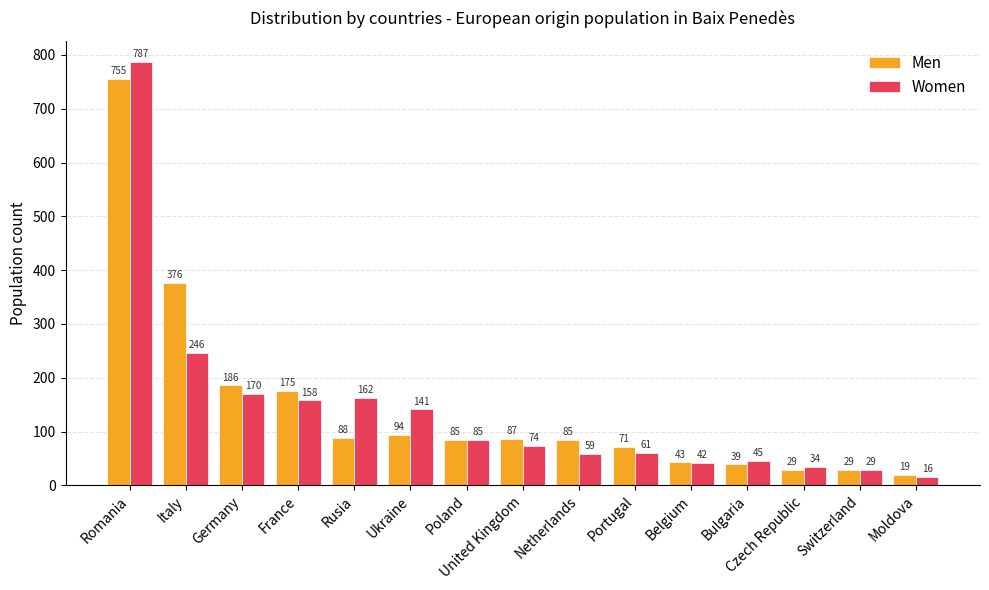

Which series has the largest total across all categories?

Men